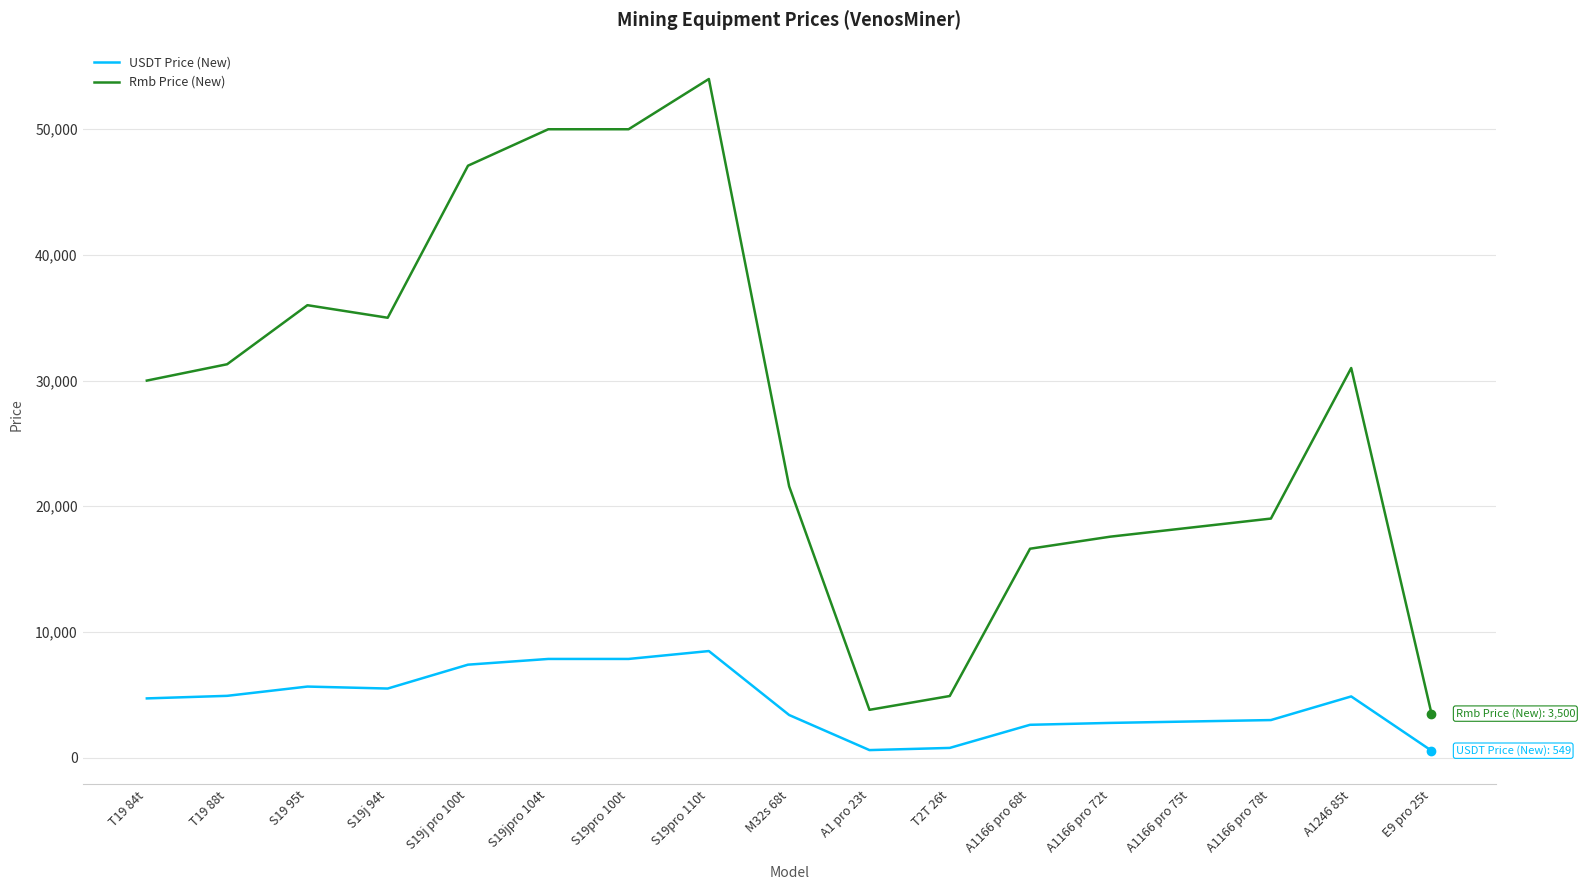

What is the total value across all series at A1166 pro 78t?

22005.9